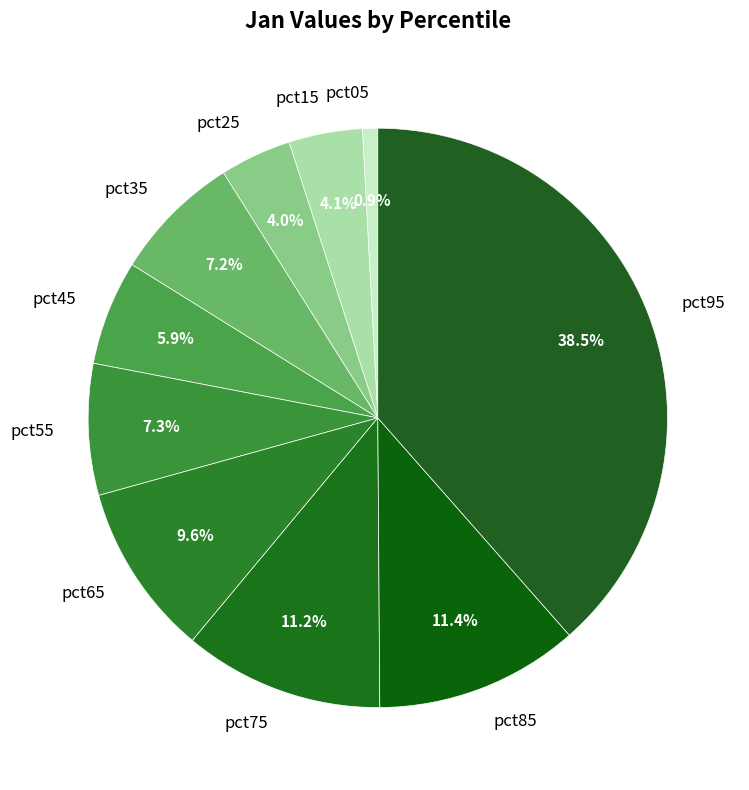

How many segments does this pie chart have?

10